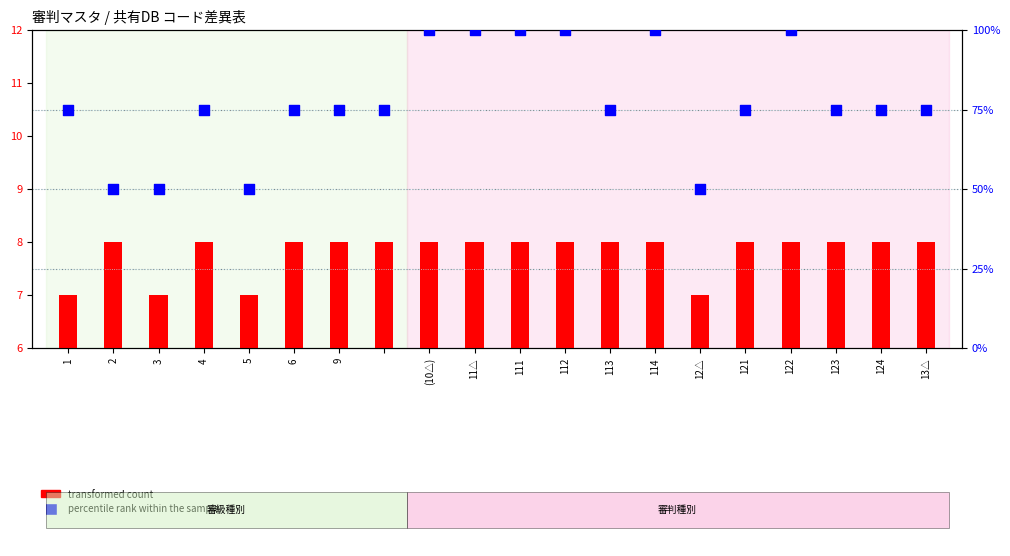

What are all the series names shown in the legend?

transformed count, percentile rank within the sample